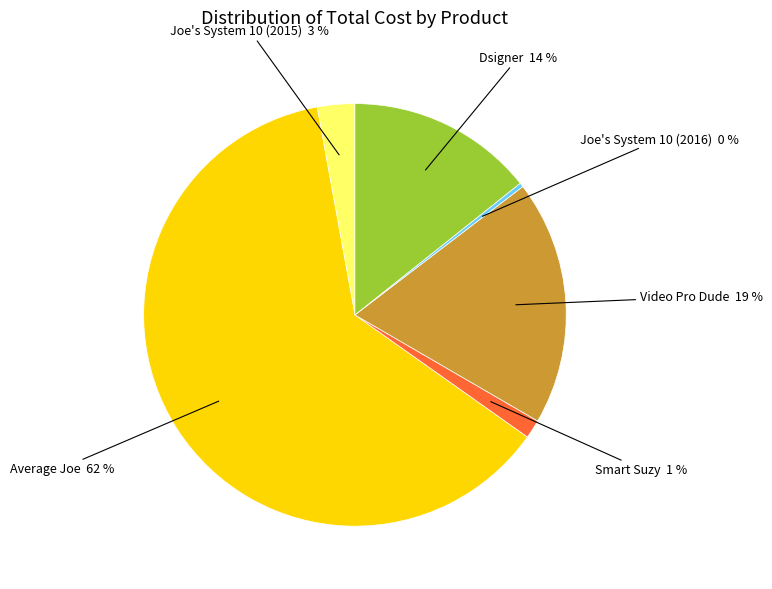

Is it true that Joe's System 10 (2015) is 3% of the pie?

True